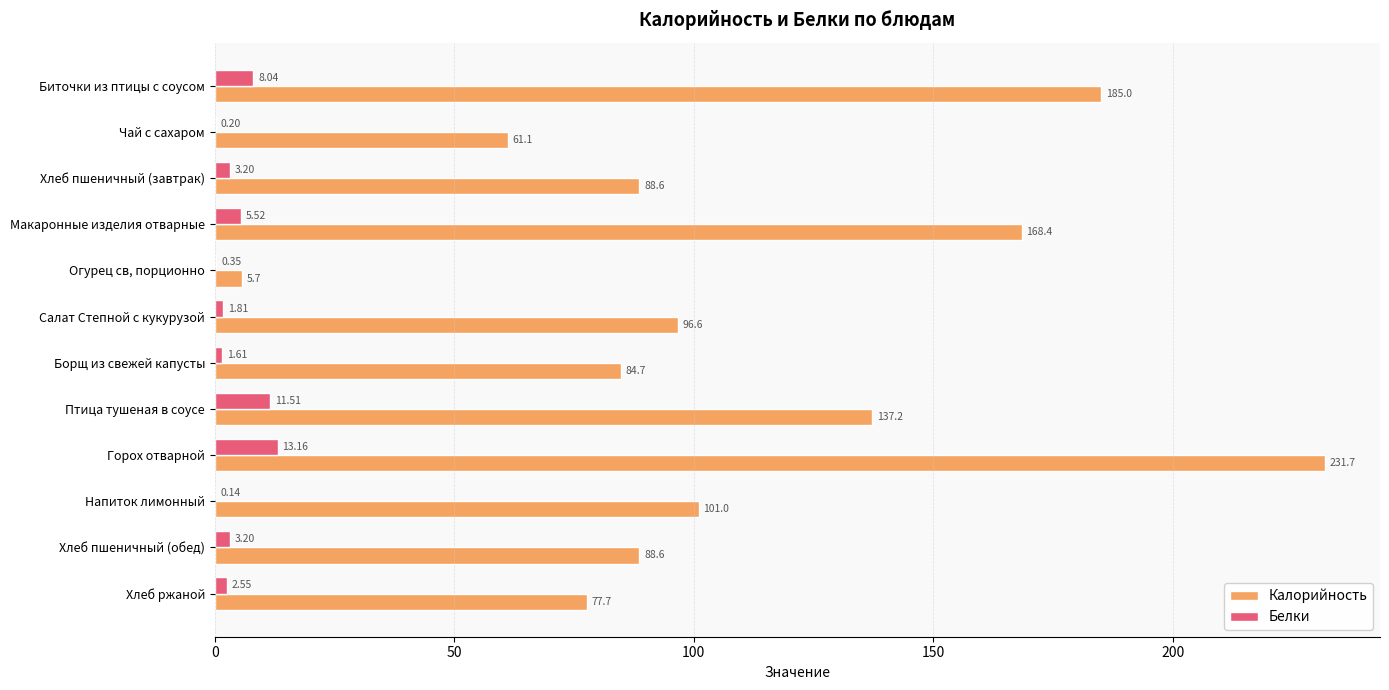

Between Огурец св, порционно and Салат Степной с кукурузой, which series saw the biggest shift?

Калорийность